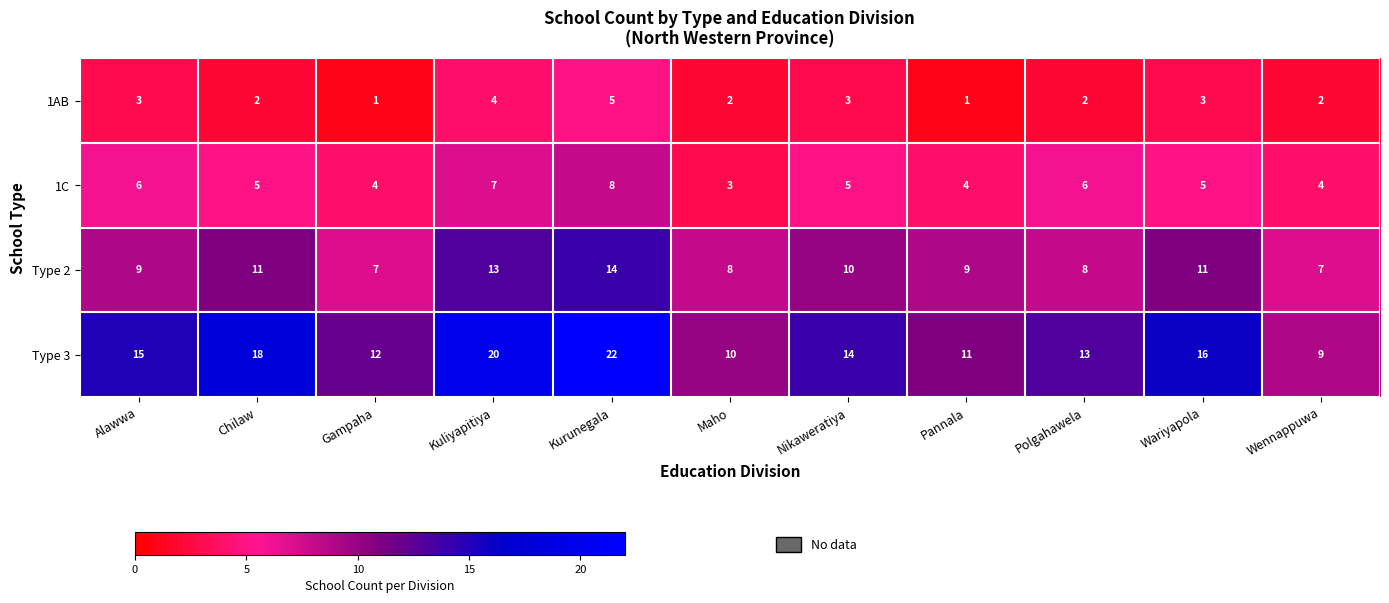

At which label is Type 3 closest to 15?

Alawwa